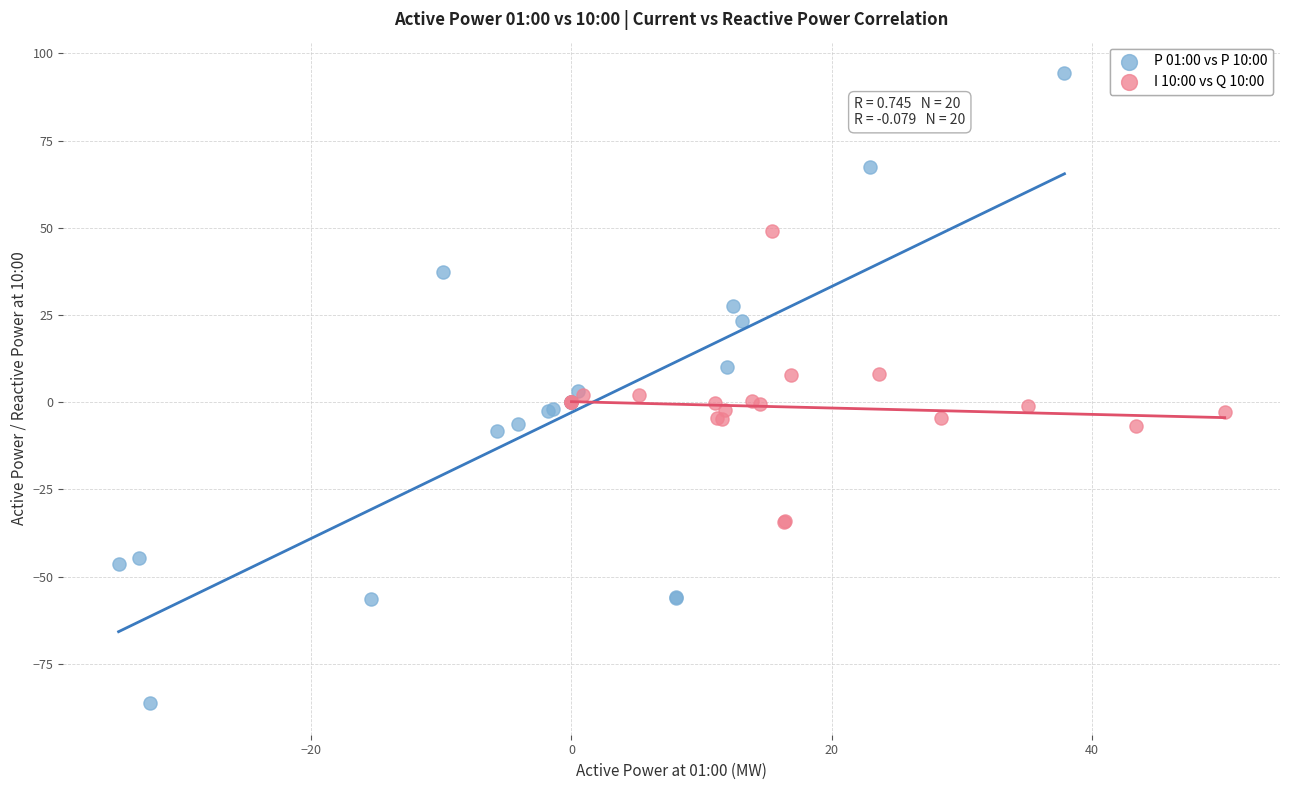

Which series reaches the minimum Y coordinate?

P 01:00 vs P 10:00